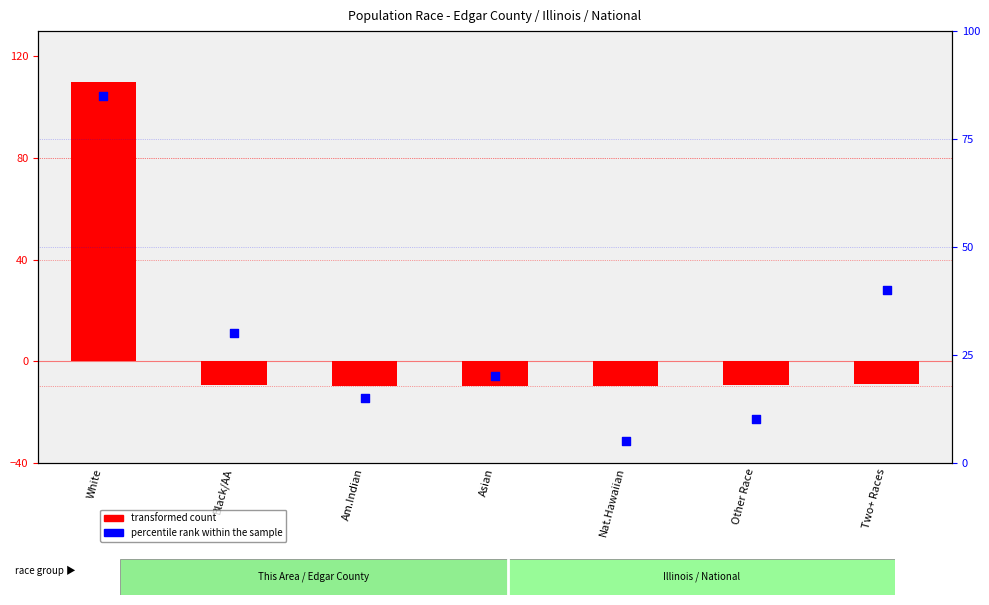

Which series reaches the maximum Y coordinate?

transformed count